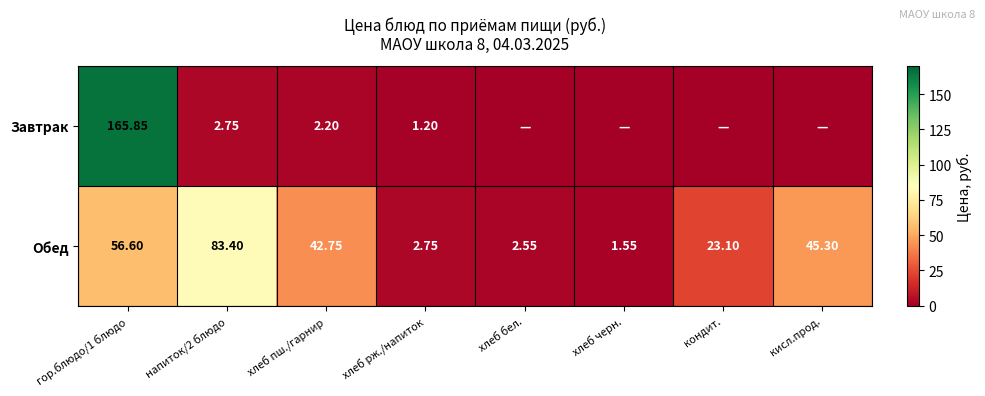

True or false: Обед has a value of 2.3 at хлеб черн..

False